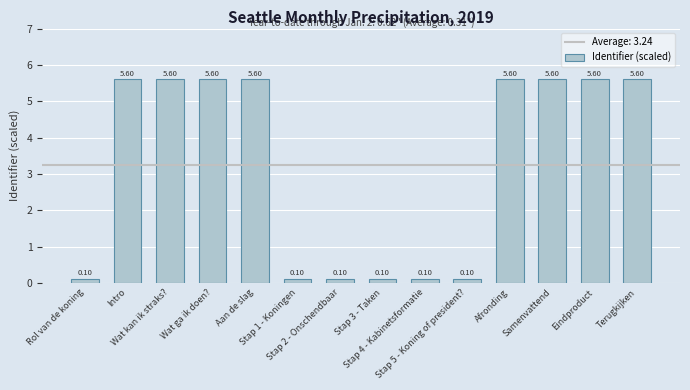

At which category does the chart reach its peak across all series?

Terugkijken